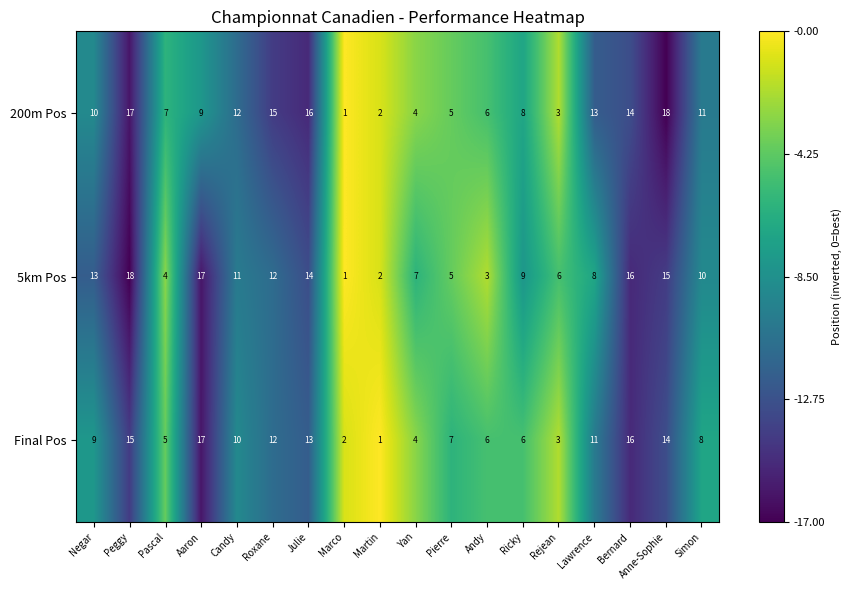

Which series changed the most between Negar and Pascal?

5km Pos